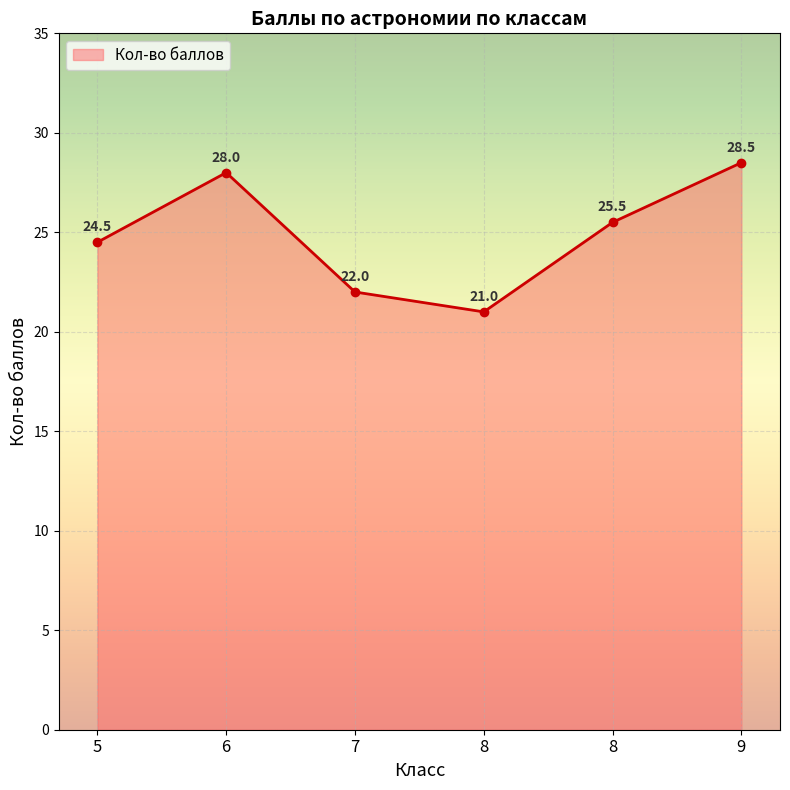

How many values exceed 25?

3